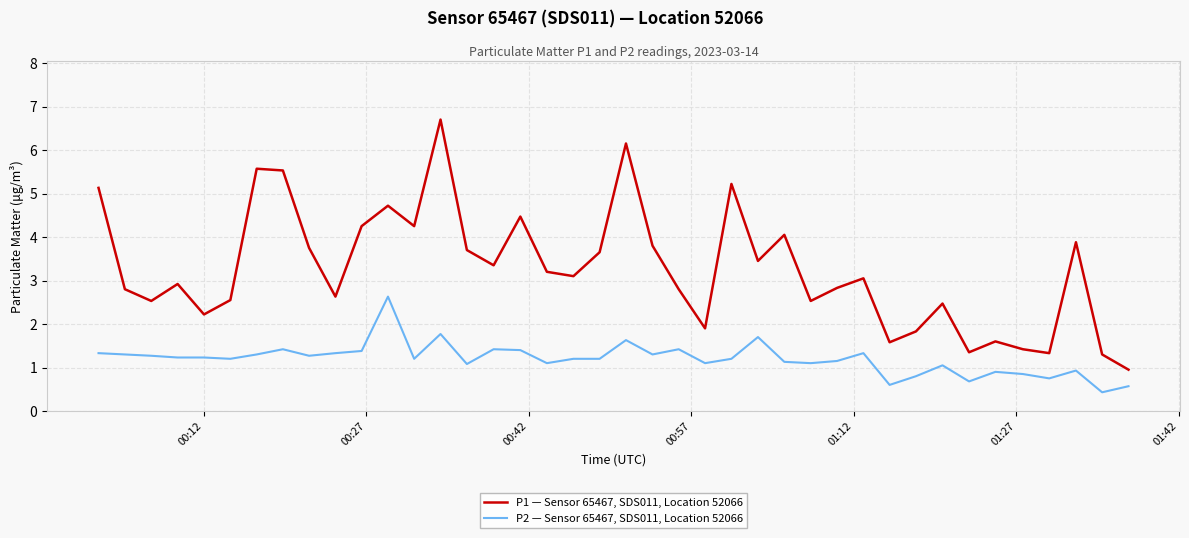

What is the average value of the P1 — Sensor 65467, SDS011, Location 52066 series?

3.3